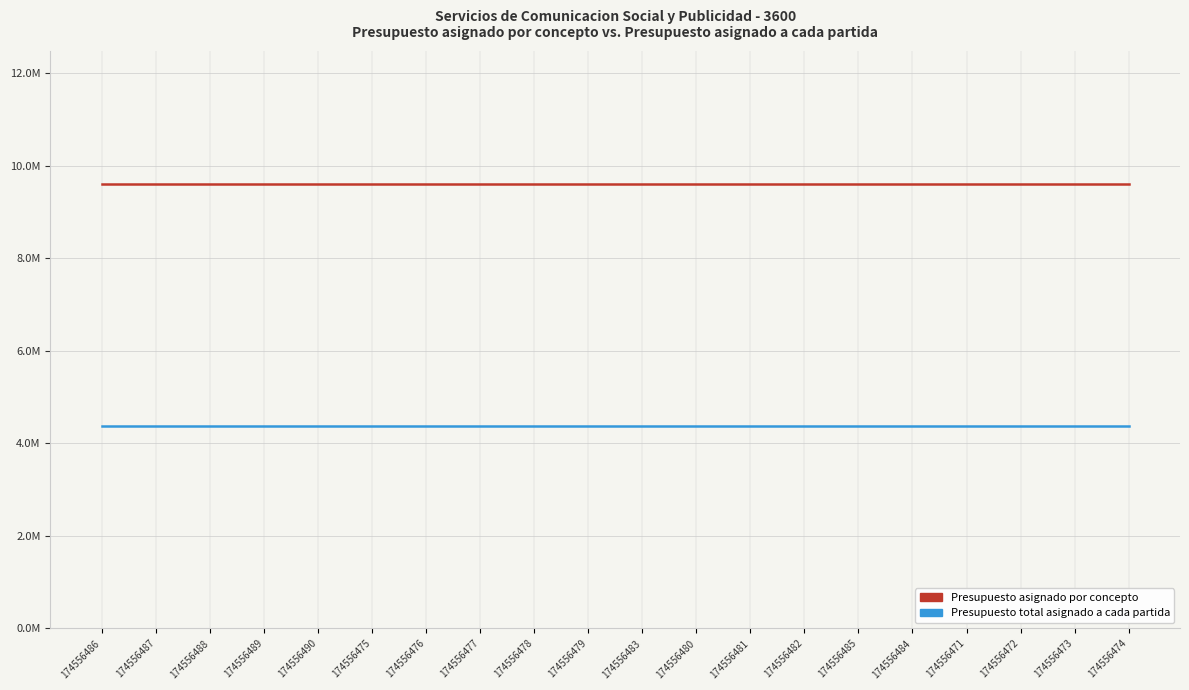

What are all the series names shown in the legend?

Presupuesto asignado por concepto, Presupuesto total asignado a cada partida